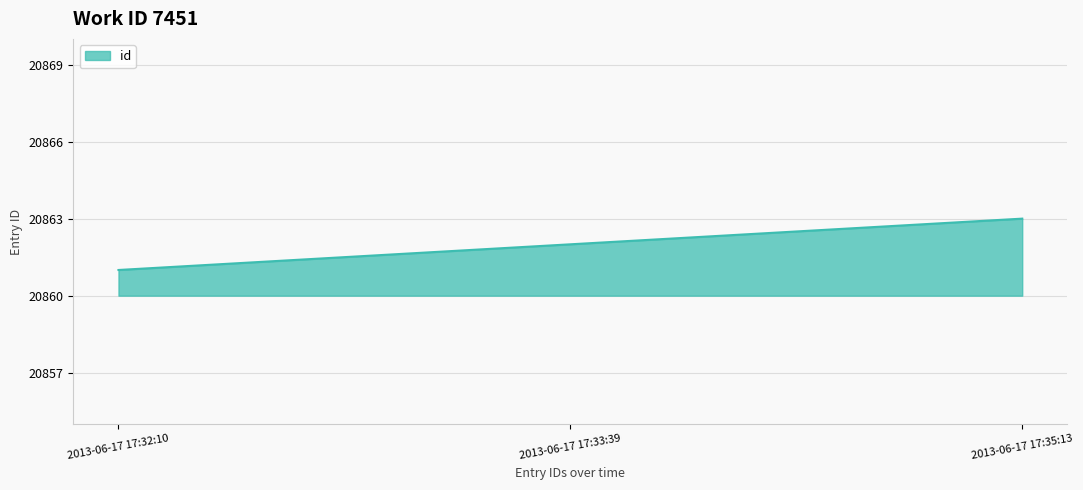

The chart shows a value of 28917 at 2013-06-17 17:35:13. True or false?

False